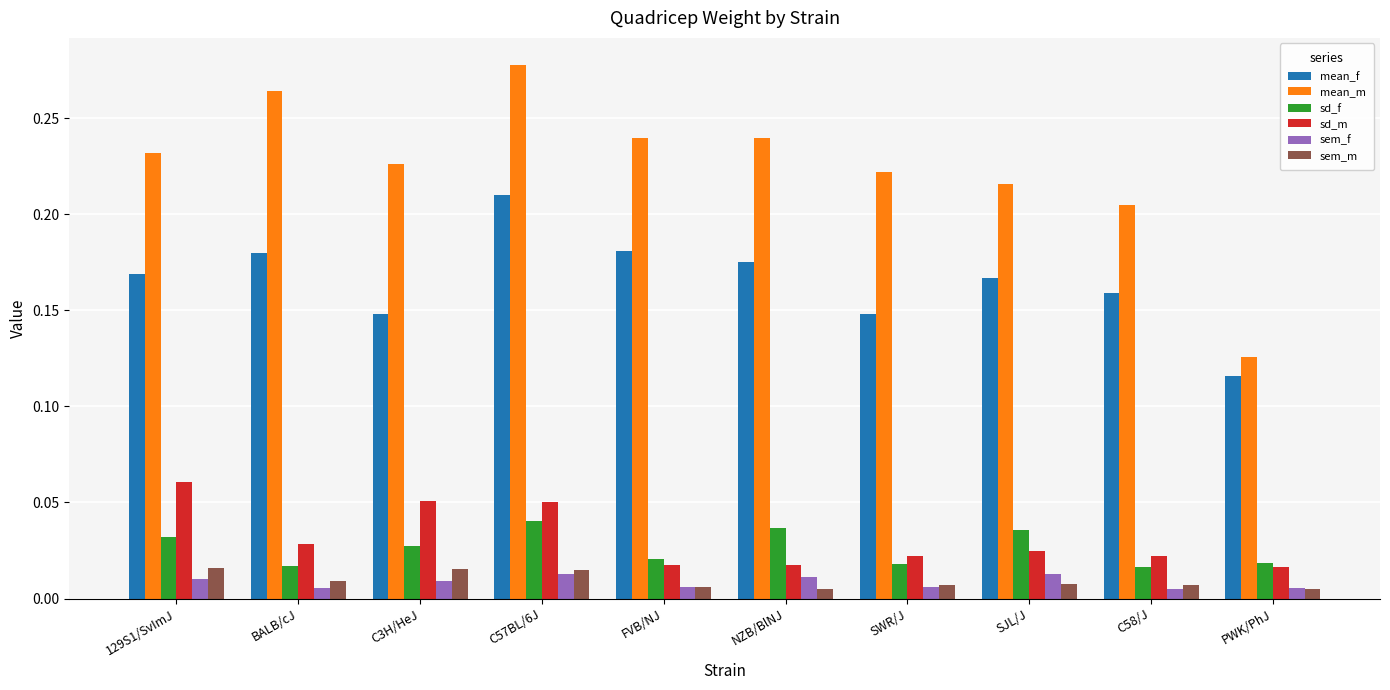

How many bars are there in total?

60